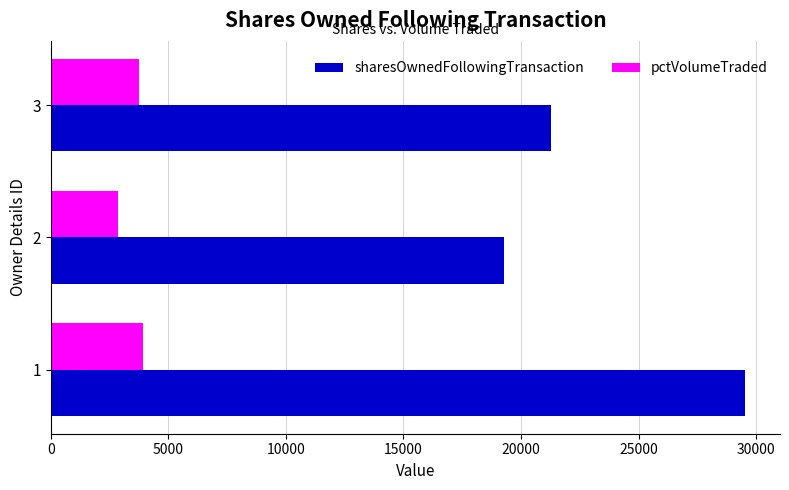

What is the smallest value displayed?

2839